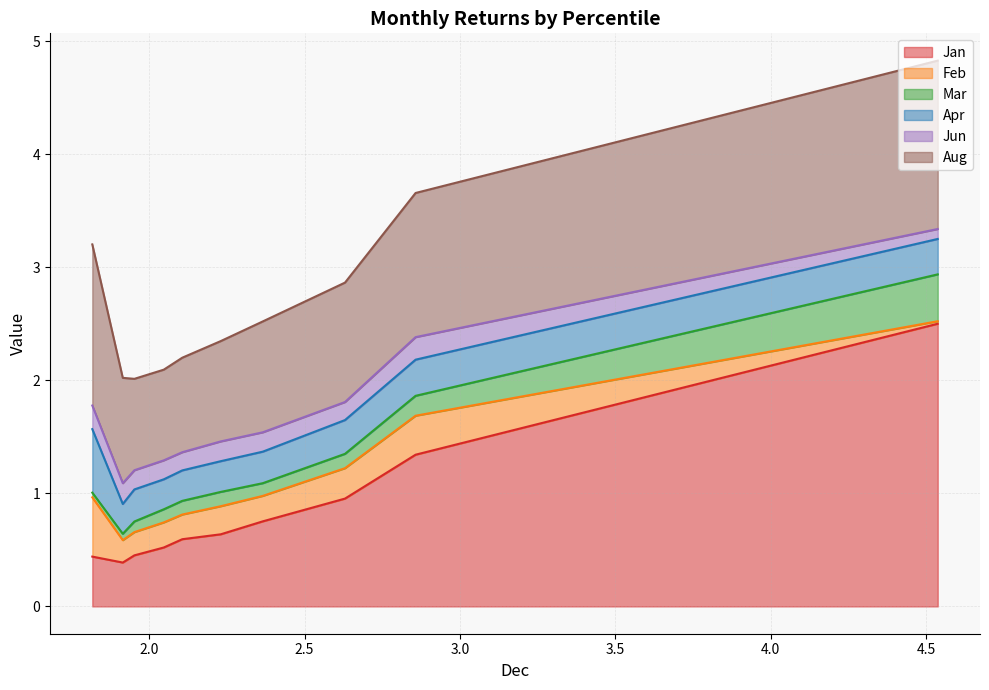

What is the highest value of the Mar series?

0.4